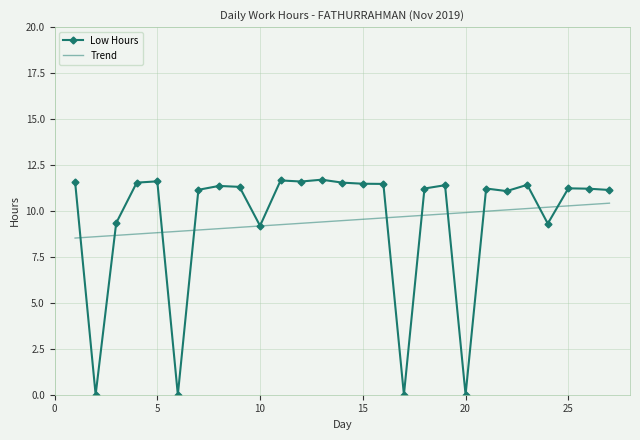

What is the maximum value shown in the chart?

11.7